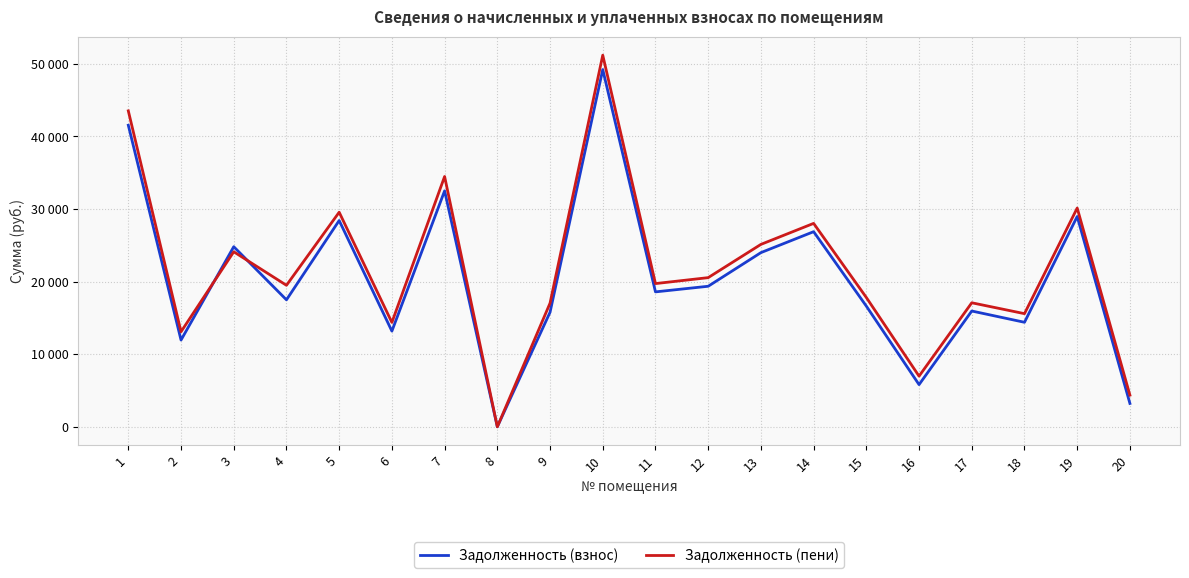

Reading left to right, list all the values displayed in this chart.

Задолженность (взнос): 1=41533.2	2=11945.9	3=24801.0	4=17486.5	5=28411.4	6=13176.9	7=32492.9	8=0.0	9=15770.6	10=49202.5	11=18581.1	12=19354.9	13=23987.2	14=26872.5	15=16618.9	16=5807.7	17=15944.7	18=14393.0	19=28960.1	20=3213.0
Задолженность (пени): 1=43513.2	2=13088.3	3=24105.7	4=19488.1	5=29553.8	6=14372.1	7=34472.9	8=0.0	9=17030.6	10=51182.5	11=19723.5	12=20542.9	13=25121.5	14=28014.9	15=17806.9	16=6974.1	17=17079.9	18=15581.0	19=30128.9	20=4355.4